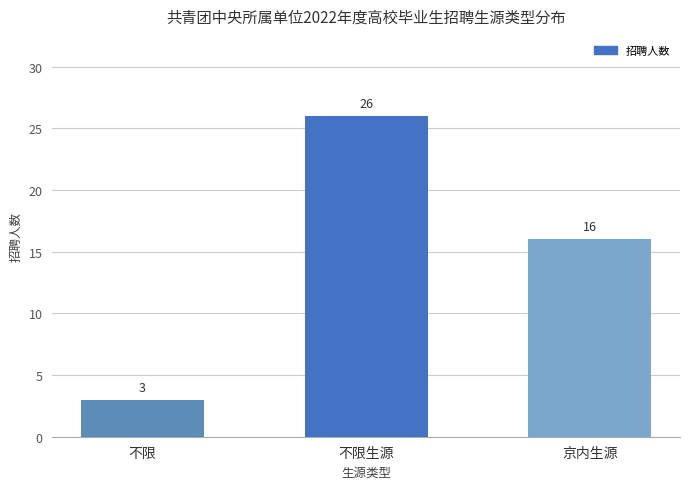

Are the bars grouped side by side (vs. stacked)?

No